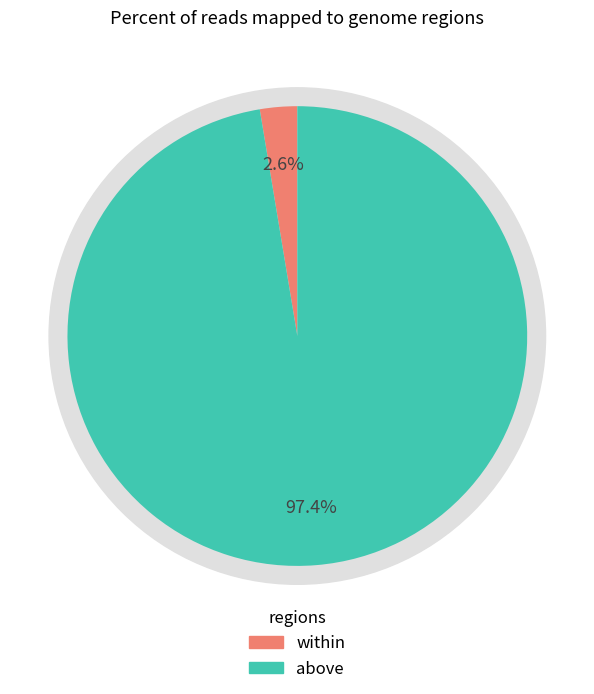

True or false: 1450 accounts for 48% of the total.

False